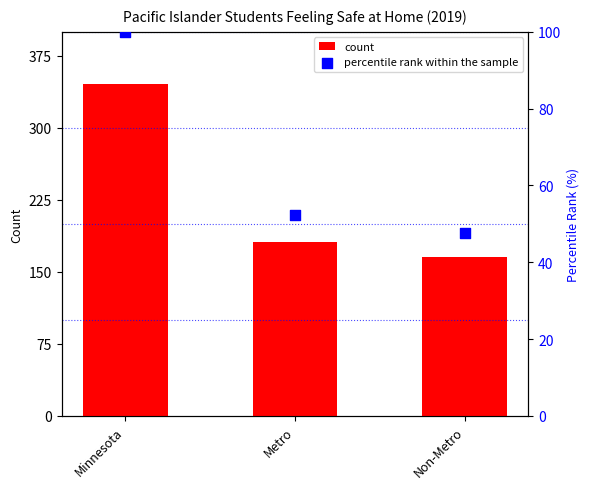

At which category is the sum across all series the highest?

Minnesota